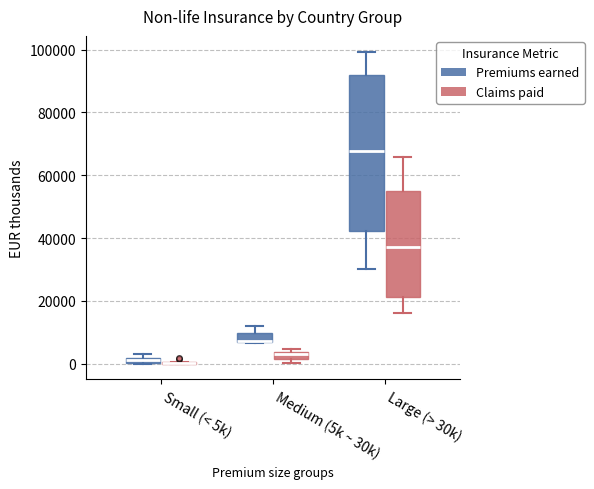

Comparing the boxes themselves (not the whiskers), which one is the tallest?

Large (> 30k) (Premiums earned)